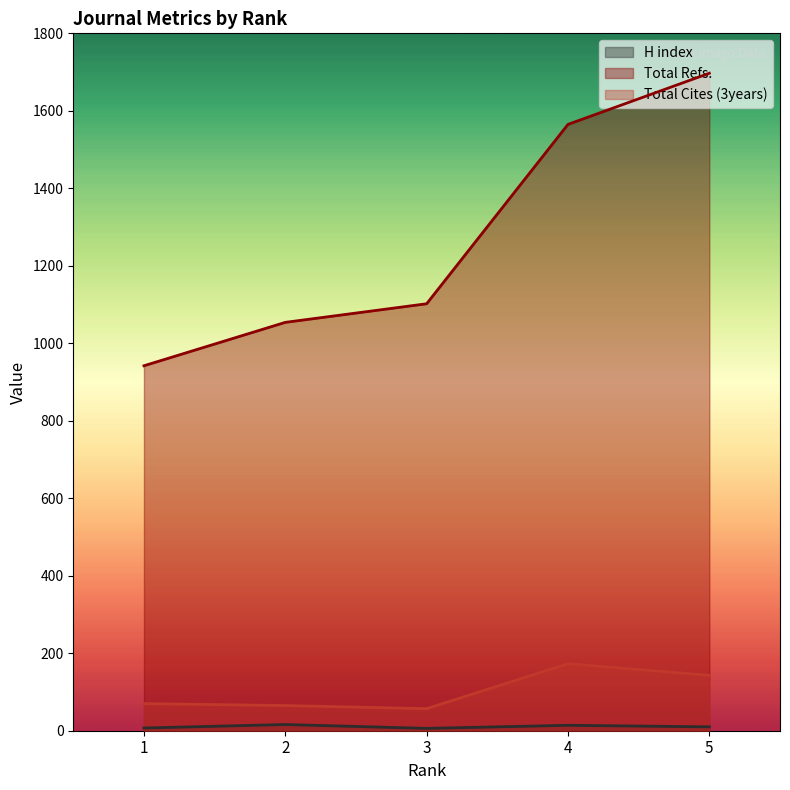

Which has a higher value, 4 or 2?

2